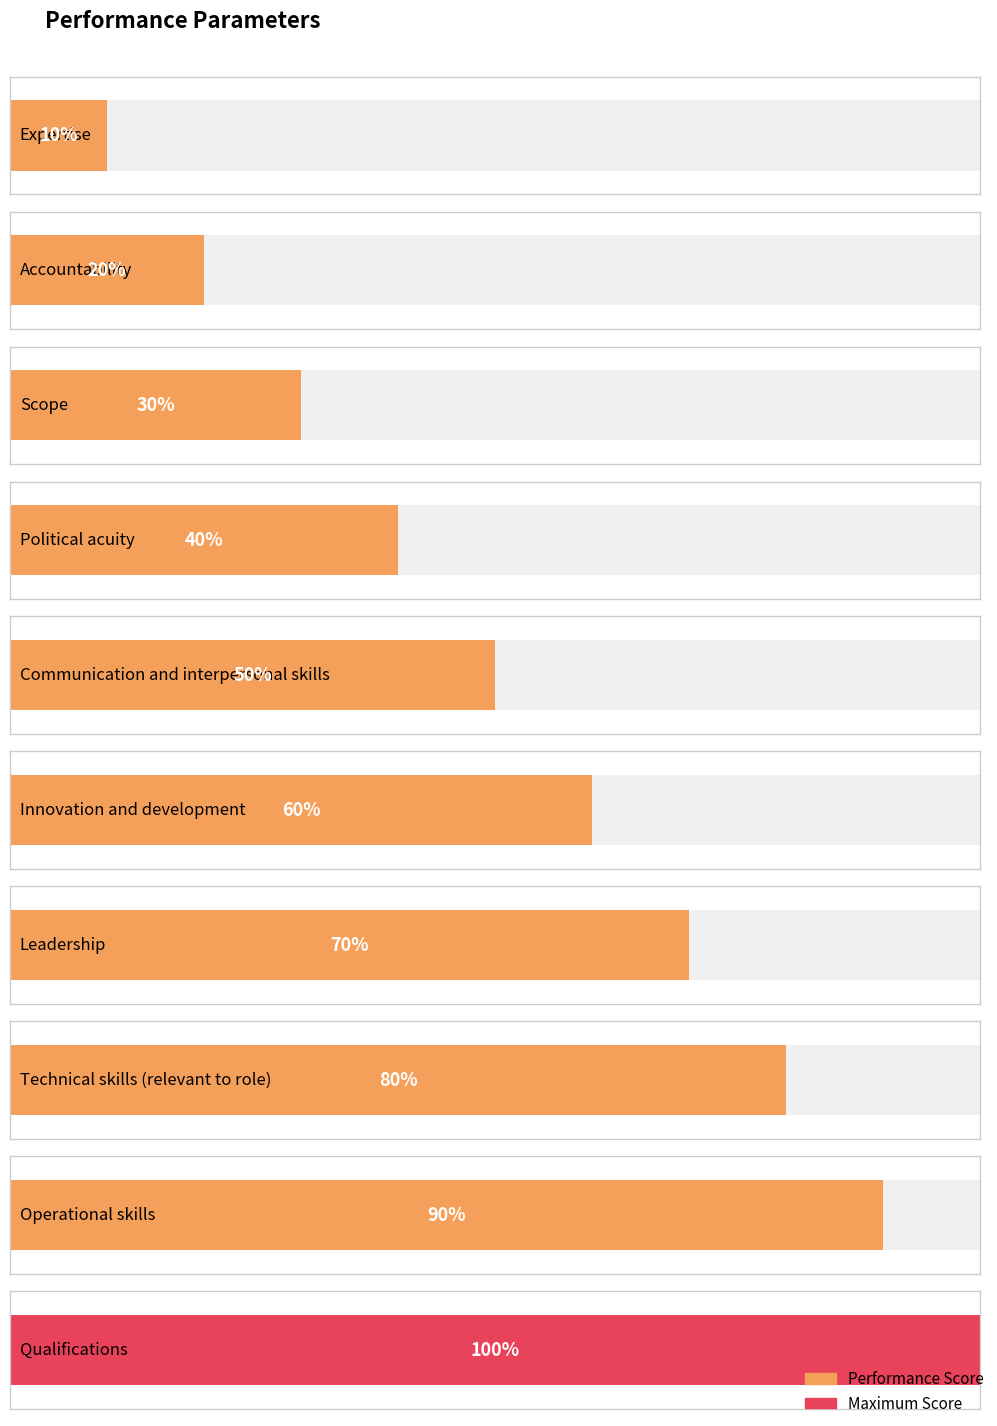

What is the label of the 3rd bar from the right?

Technical skills (relevant to role)